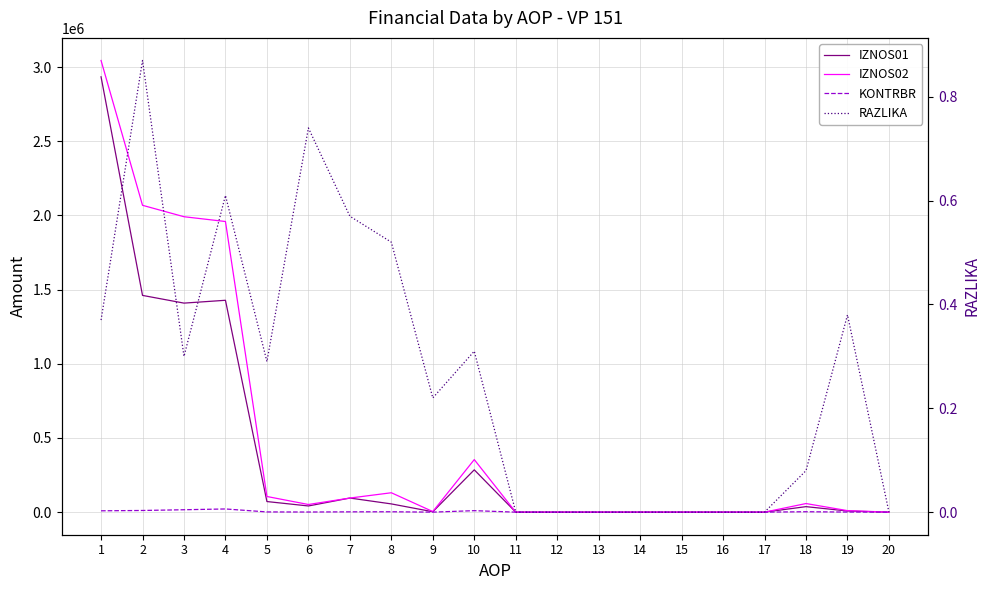

The value of KONTRBR at 15 is 0.0. True or false?

True